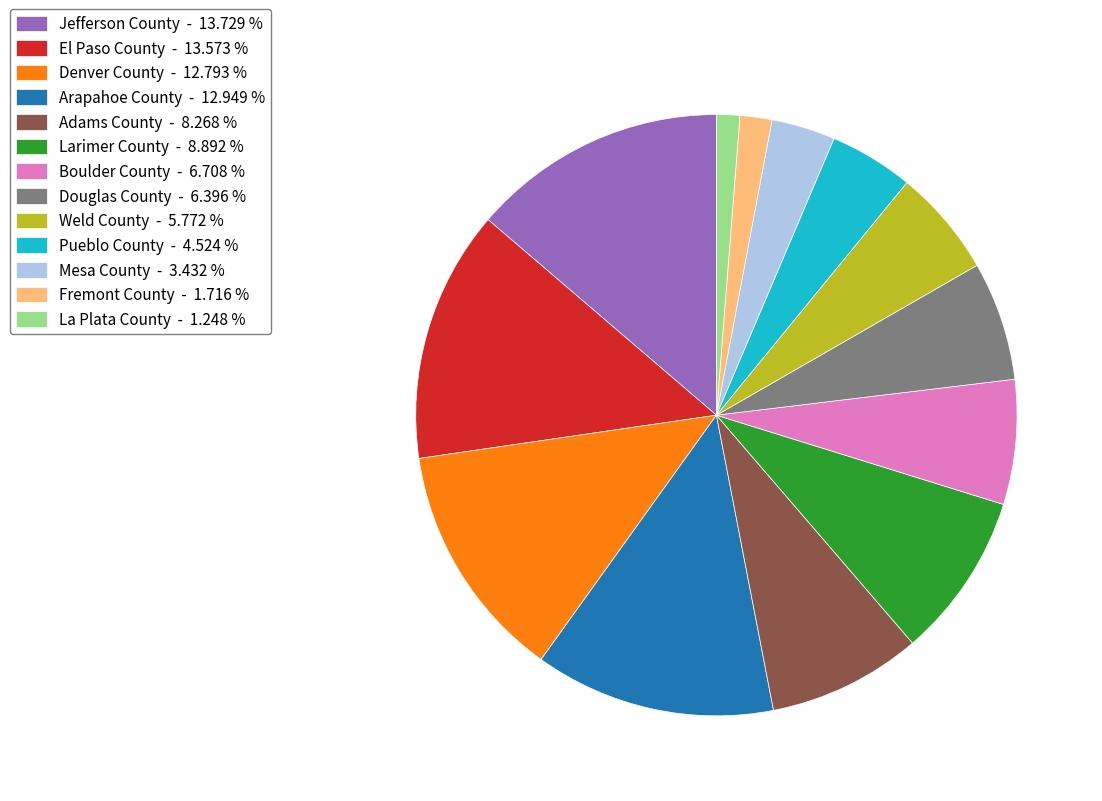

Approximately how many times larger is the value at Larimer County compared to La Plata County?

7.1